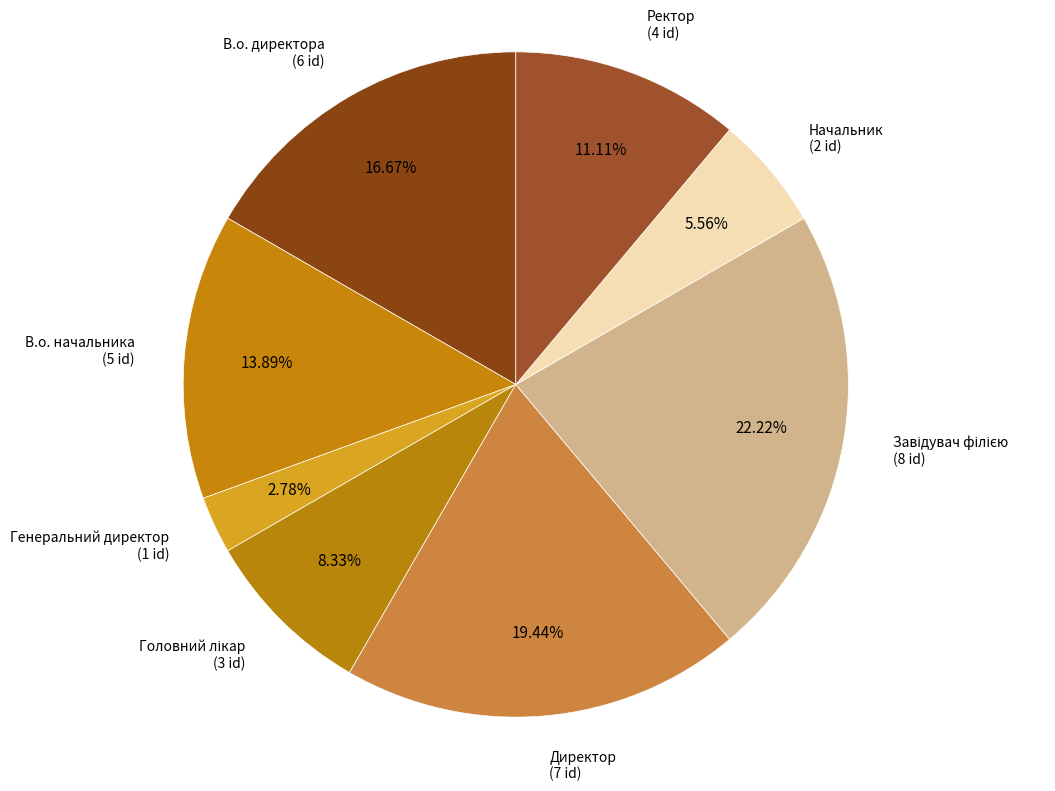

Is there any slice that represents more than half of the pie?

No